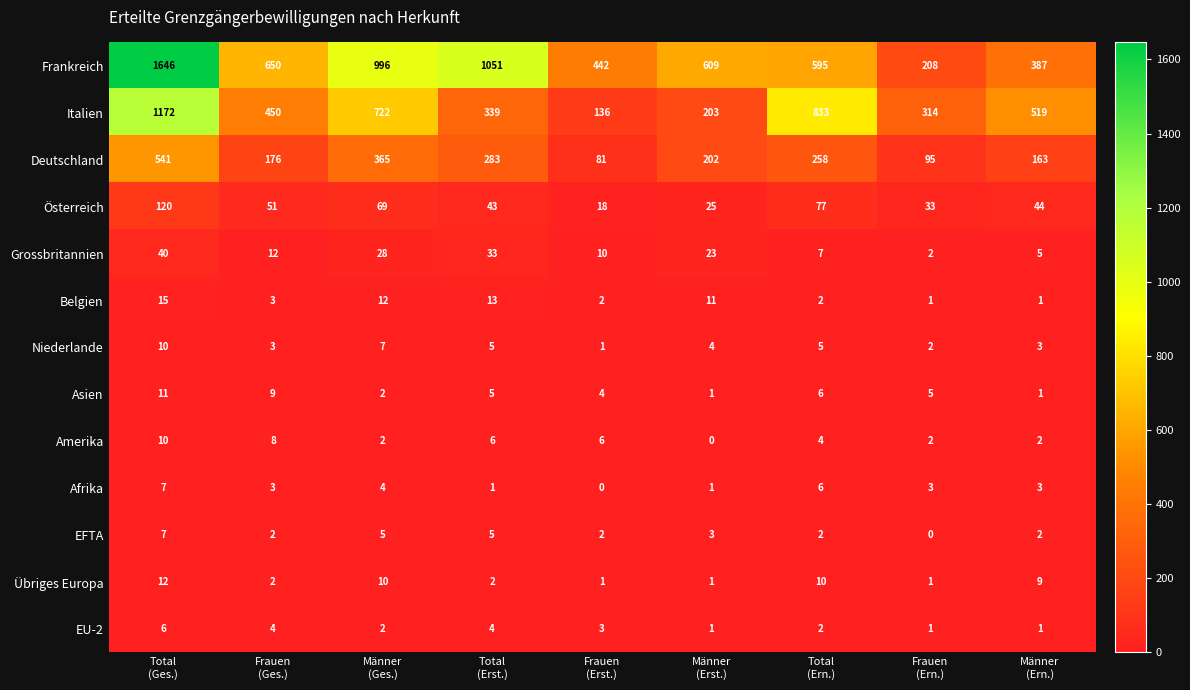

What is the average value of the Grossbritannien series?

18